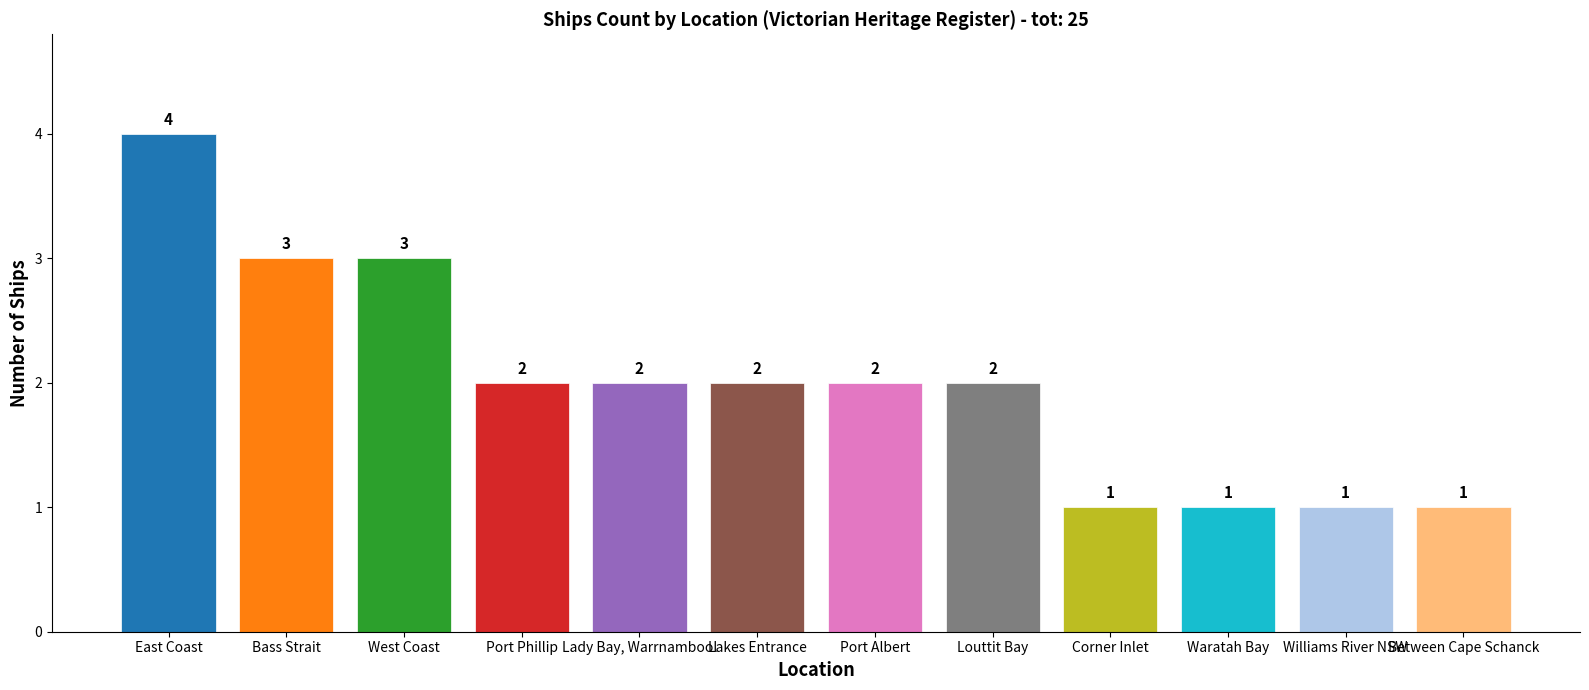

Which has a higher value, Victorian Heritage Register - Lady Bay, Warrnambool or Victorian Heritage Register - Louttit Bay?

Victorian Heritage Register - Lady Bay, Warrnambool